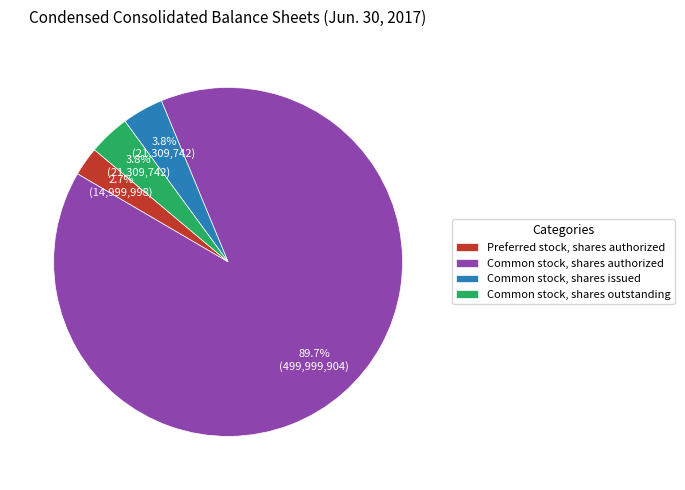

Count the number of slices in the pie.

4